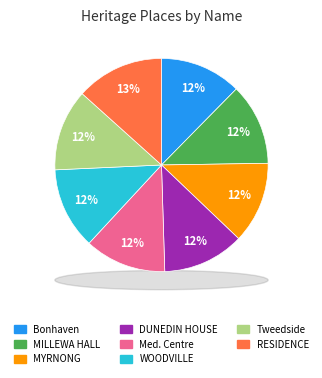

Count the number of slices in the pie.

8